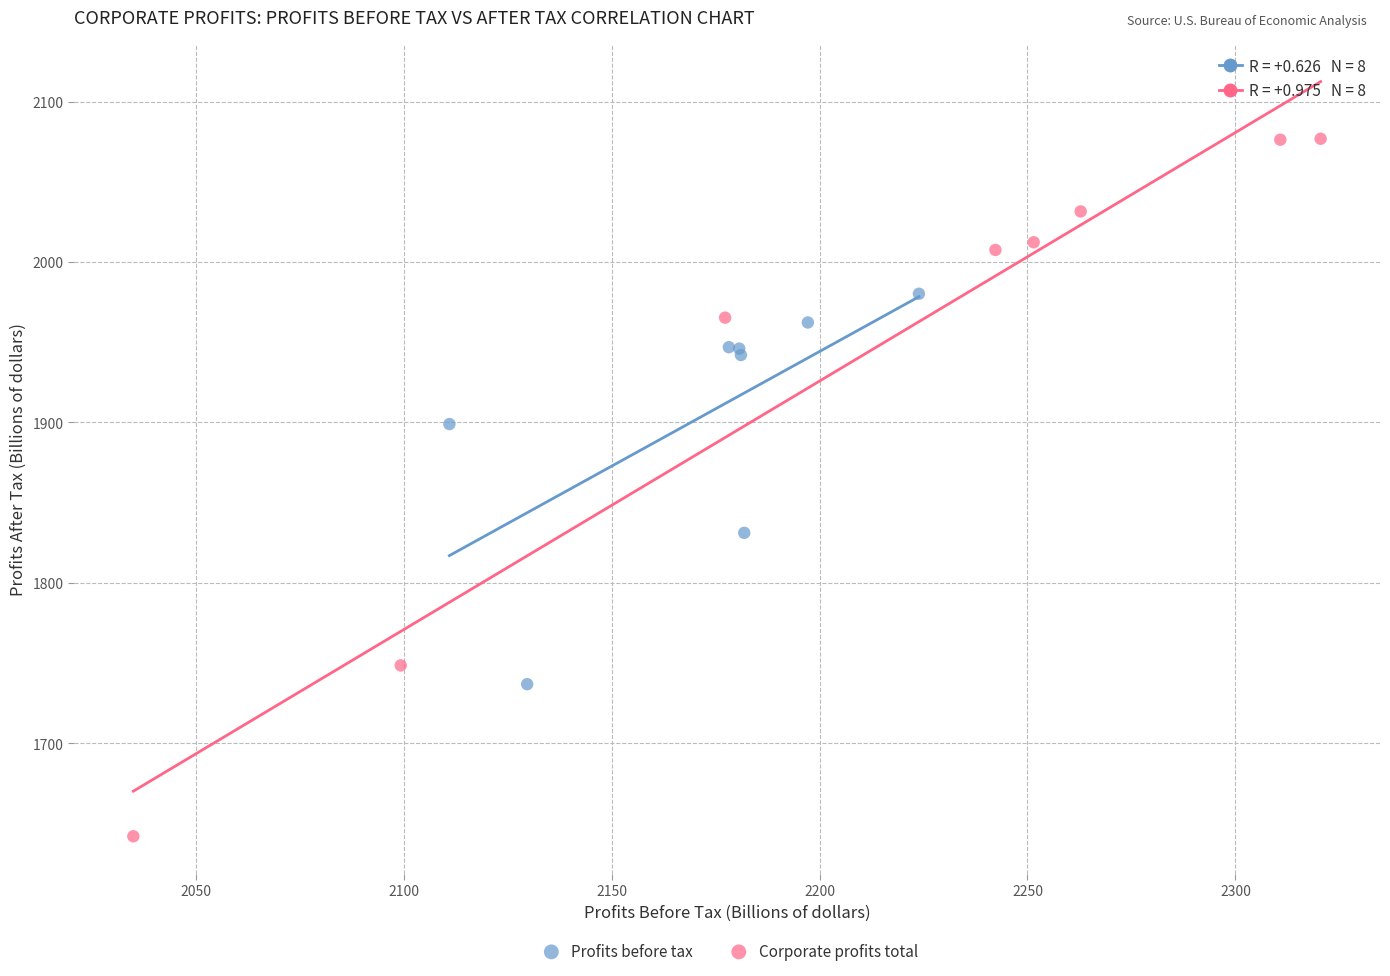

Which series reaches the maximum Y coordinate?

Corporate profits total